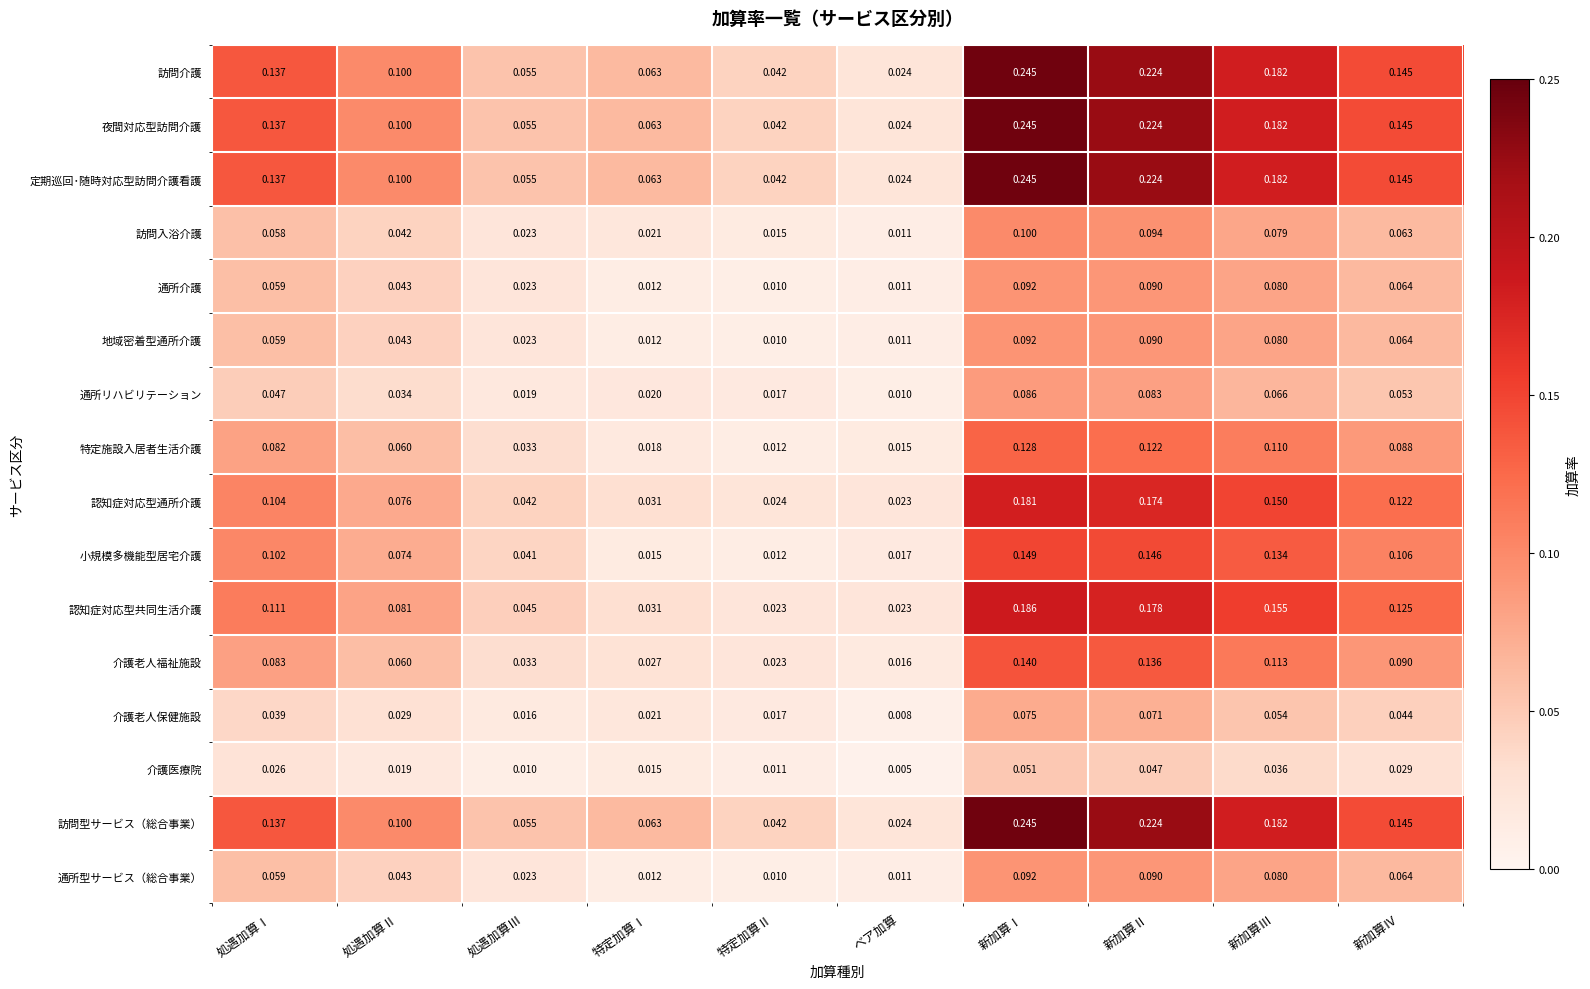

How many categories are shown in the chart?

10